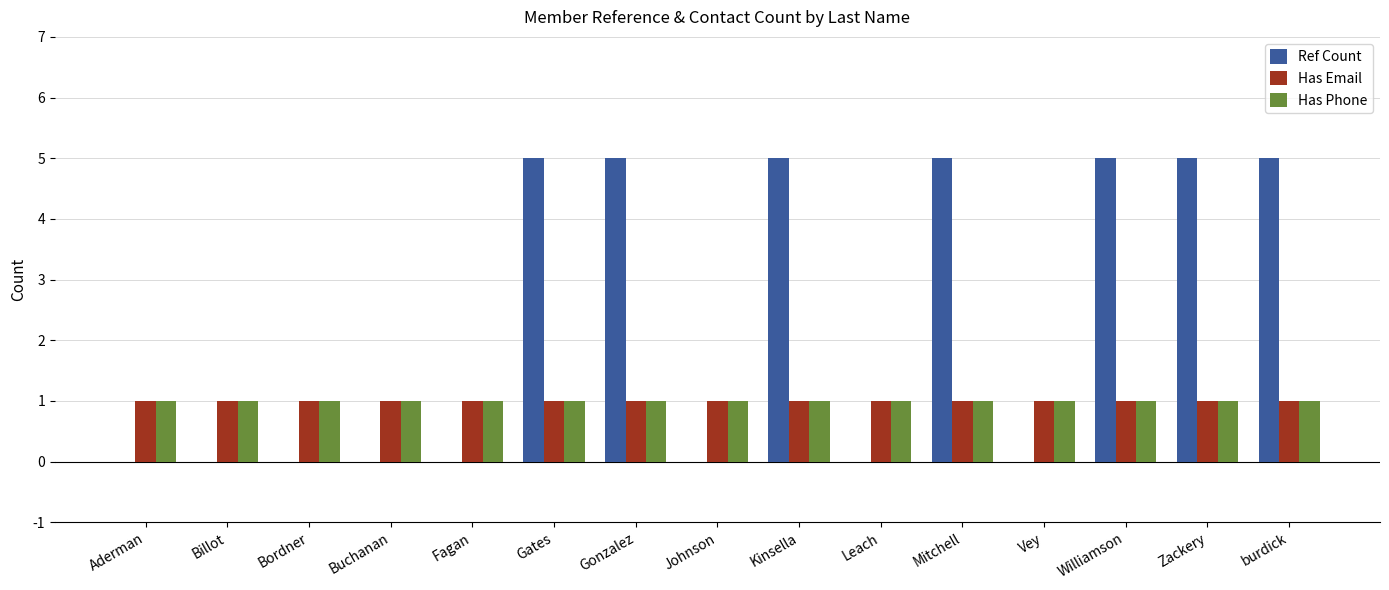

Which series changed the most between Aderman and Mitchell?

Ref Count